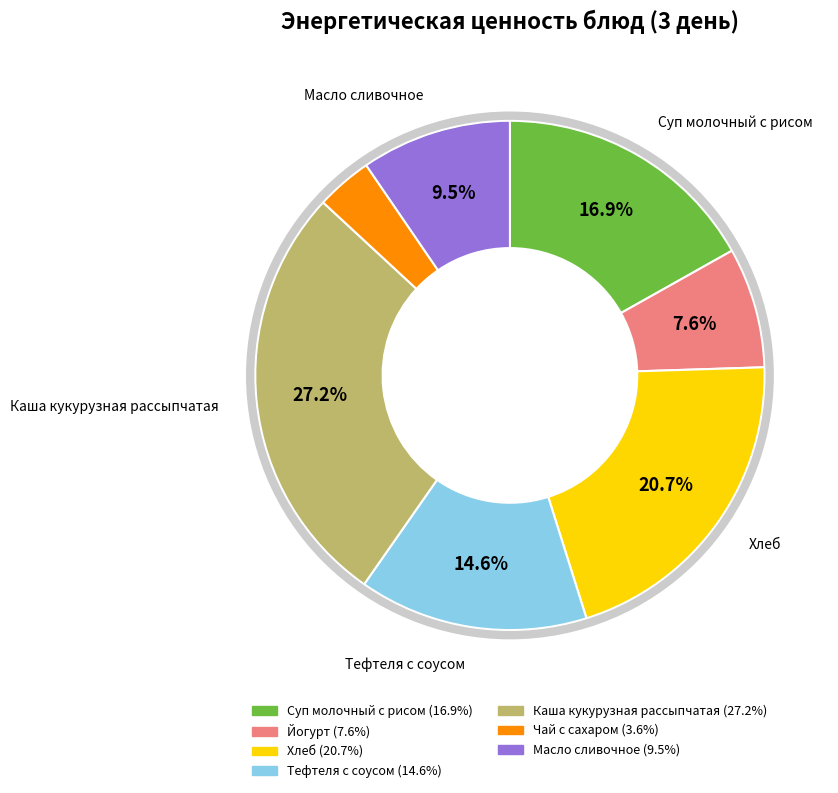

To the nearest percent, what is the average slice percentage?

14%